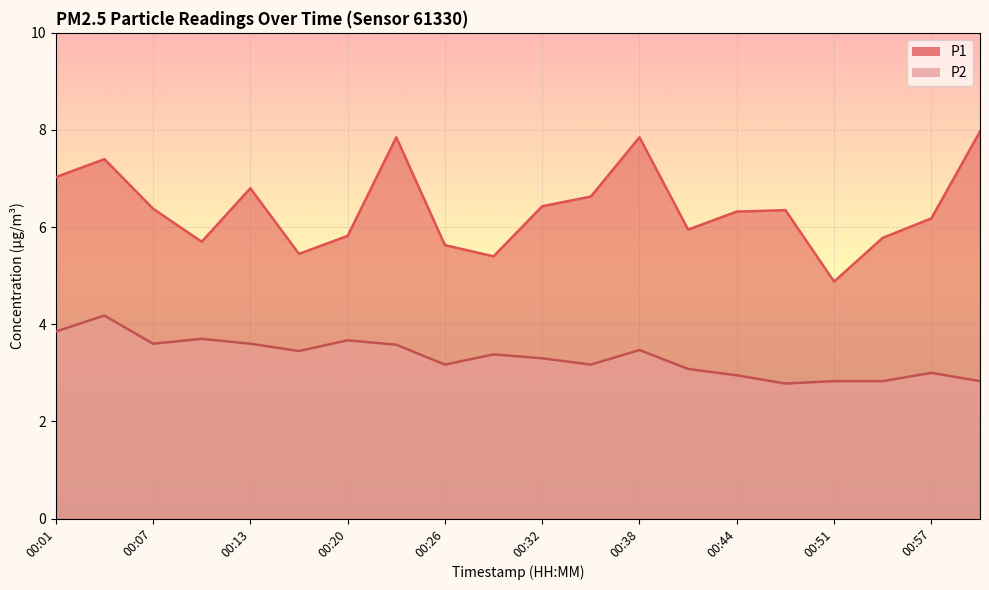

What is the sum of the P2 values at 00:01 and 00:38?

7.3